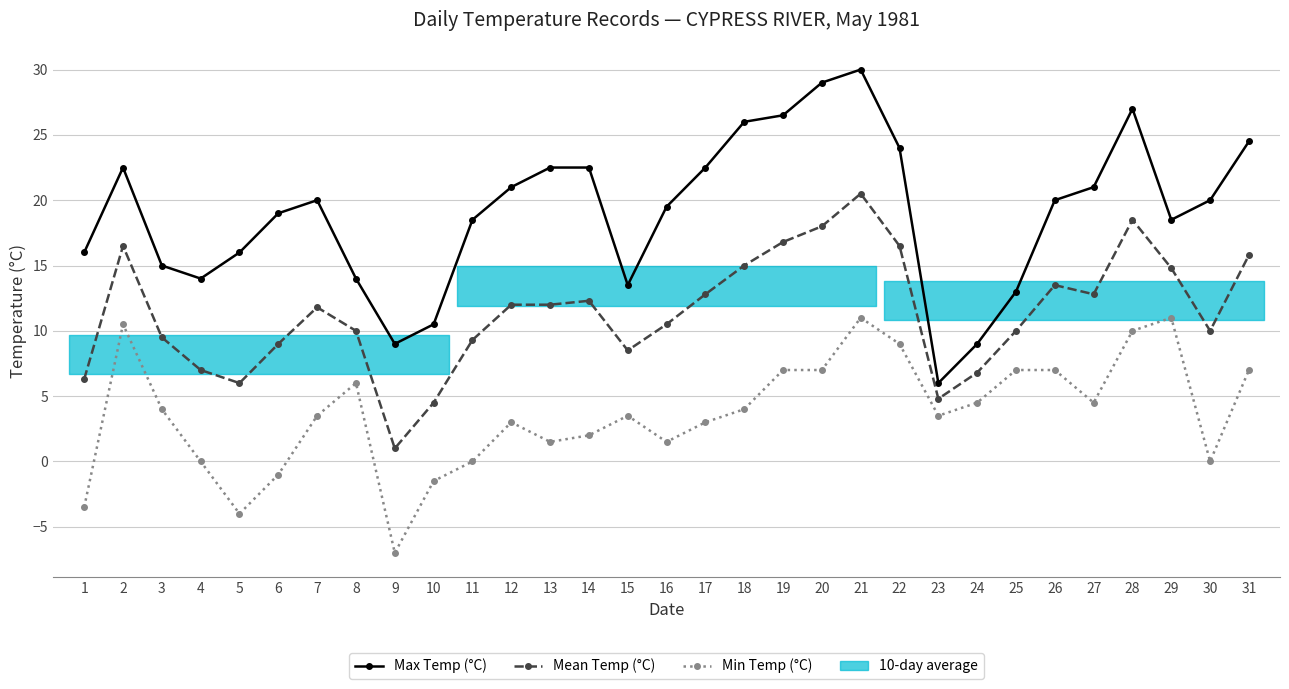

Between 15 and 18, which is larger?

18